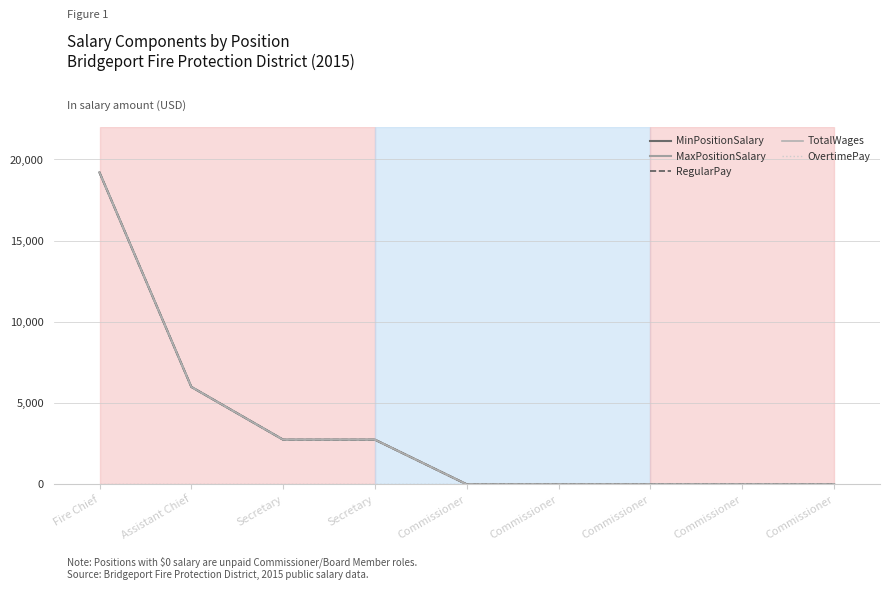

Is this an area chart (filled region under the line)?

No